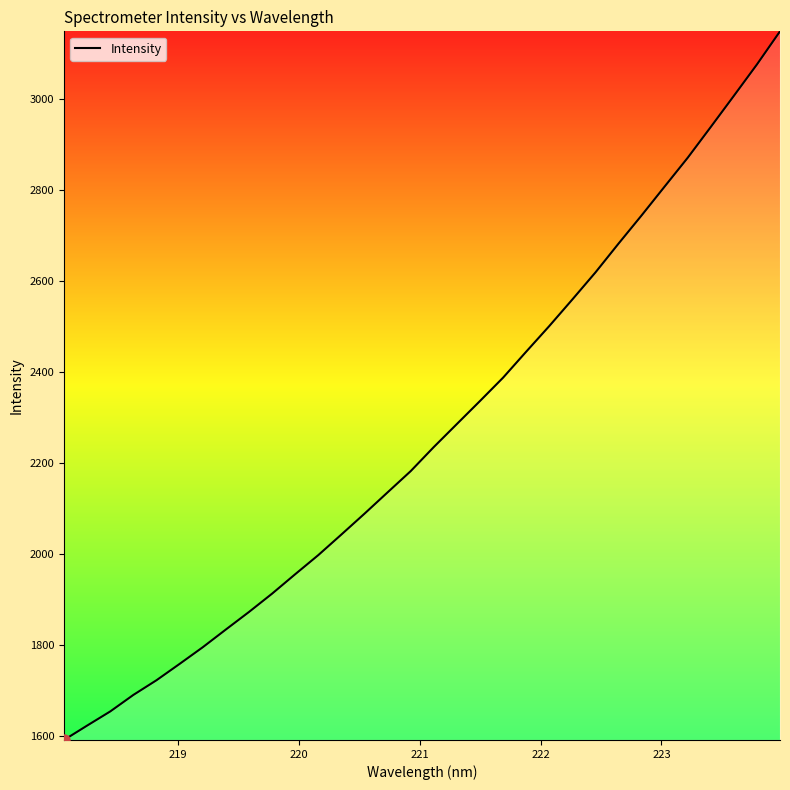

What is the maximum value shown in the chart?

3148.9